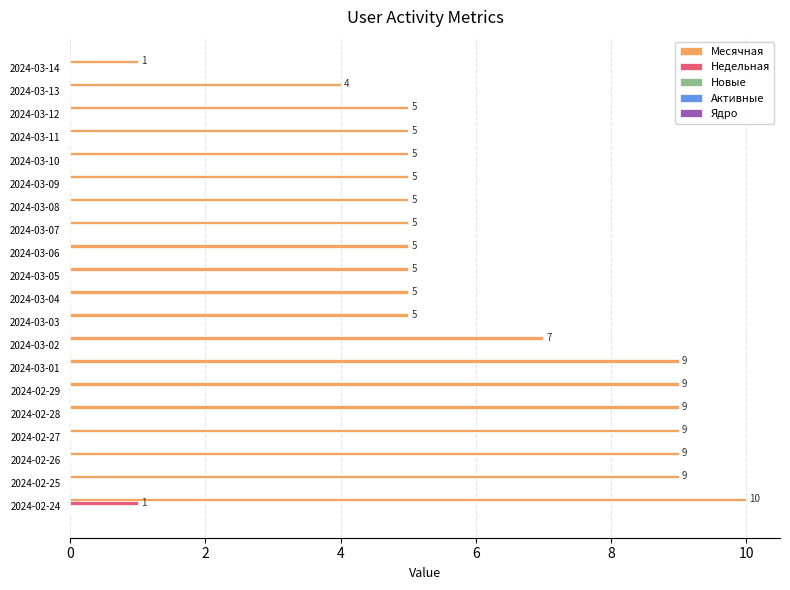

How many Недельная values are between 0 and 1?

20